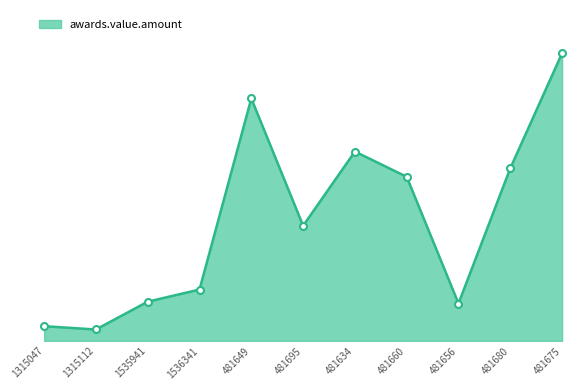

At which label does the data first exceed 23309002?

481649